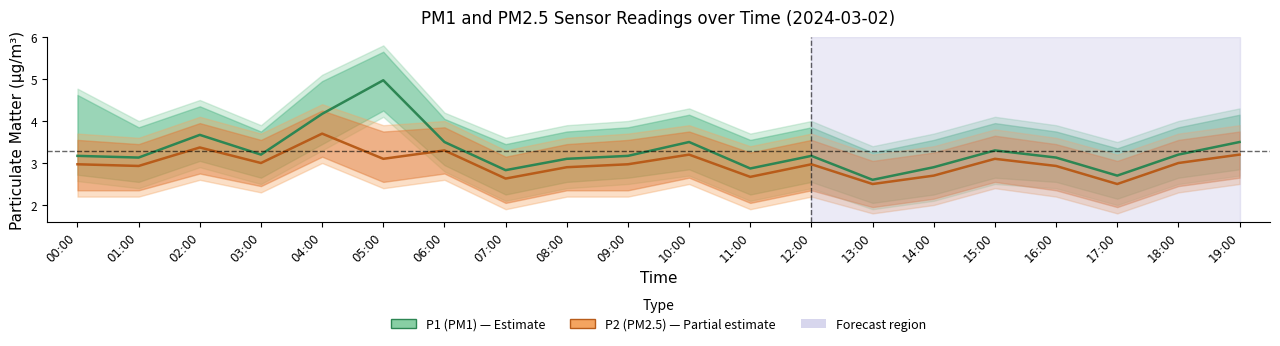

Reading right to left, what are all the values shown in this chart?

P1: 19:00=3.5	18:00=3.2	17:00=2.7	16:00=3.1	15:00=3.3	14:00=2.9	13:00=2.6	12:00=3.2	11:00=2.9	10:00=3.5	09:00=3.2	08:00=3.1	07:00=2.8	06:00=3.5	05:00=5.0	04:00=4.2	03:00=3.2	02:00=3.7	01:00=3.1	00:00=3.2
P1_upper: 19:00=4.3	18:00=4.0	17:00=3.5	16:00=3.9	15:00=4.1	14:00=3.7	13:00=3.4	12:00=4.0	11:00=3.7	10:00=4.3	09:00=4.0	08:00=3.9	07:00=3.6	06:00=4.2	05:00=5.8	04:00=5.1	03:00=3.9	02:00=4.5	01:00=4.0	00:00=4.8
P1_lower: 19:00=2.7	18:00=2.5	17:00=2.0	16:00=2.4	15:00=2.5	14:00=2.1	13:00=1.9	12:00=2.4	11:00=2.1	10:00=2.7	09:00=2.5	08:00=2.4	07:00=2.1	06:00=2.8	05:00=4.1	04:00=3.3	03:00=2.5	02:00=2.9	01:00=2.4	00:00=2.6
P2: 19:00=3.2	18:00=3.0	17:00=2.5	16:00=2.9	15:00=3.1	14:00=2.7	13:00=2.5	12:00=3.0	11:00=2.7	10:00=3.2	09:00=3.0	08:00=2.9	07:00=2.6	06:00=3.3	05:00=3.1	04:00=3.7	03:00=3.0	02:00=3.4	01:00=2.9	00:00=3.0
P2_upper: 19:00=3.9	18:00=3.7	17:00=3.2	16:00=3.6	15:00=3.8	14:00=3.4	13:00=3.2	12:00=3.7	11:00=3.4	10:00=3.9	09:00=3.7	08:00=3.6	07:00=3.3	06:00=4.0	05:00=3.9	04:00=4.4	03:00=3.7	02:00=4.1	01:00=3.6	00:00=3.7
P2_lower: 19:00=2.5	18:00=2.3	17:00=1.8	16:00=2.2	15:00=2.4	14:00=2.0	13:00=1.8	12:00=2.2	11:00=1.9	10:00=2.5	09:00=2.2	08:00=2.2	07:00=1.9	06:00=2.6	05:00=2.4	04:00=3.0	03:00=2.3	02:00=2.6	01:00=2.2	00:00=2.2